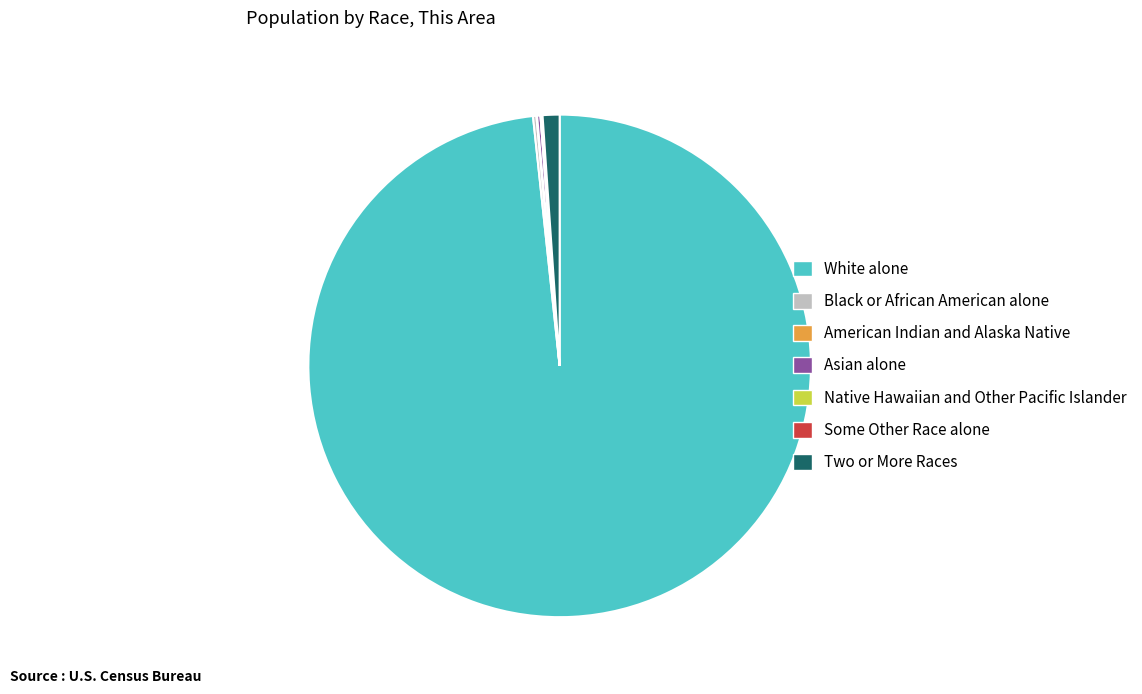

Which slice is the largest?

White alone